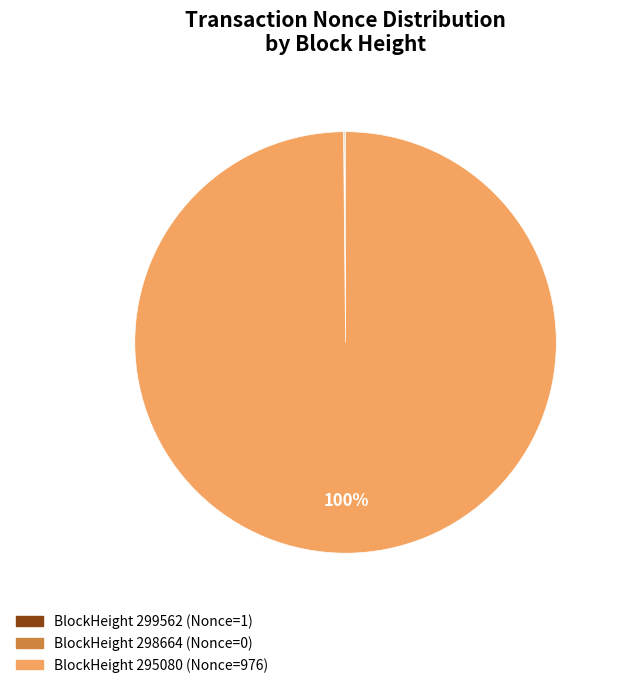

Is there any slice that represents more than half of the pie?

Yes